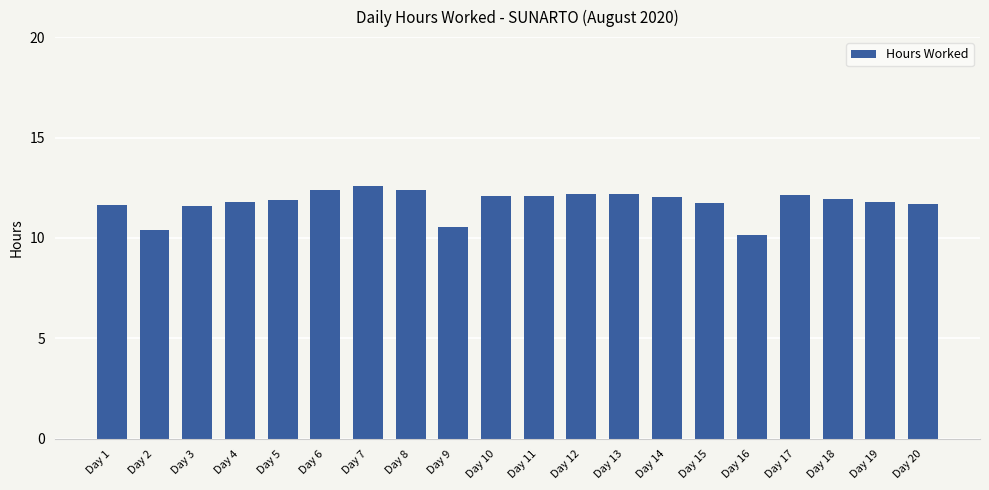

What is the average value?

11.8